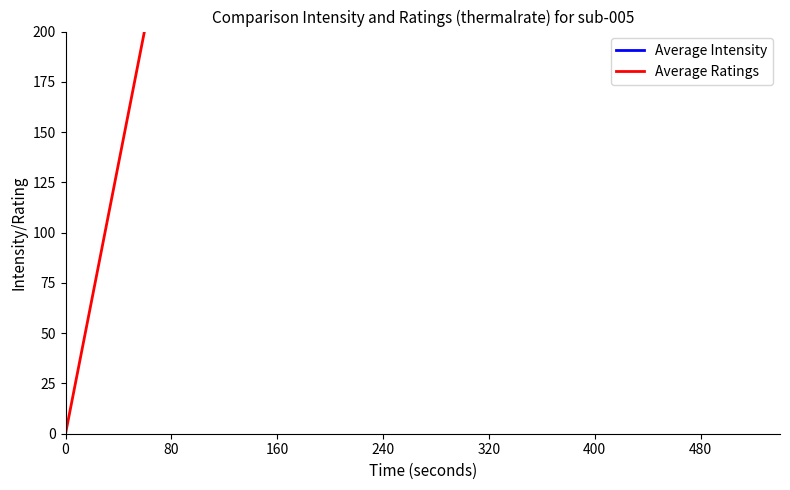

Reading right to left, what are all the values shown in this chart?

Average Intensity: 1005.0	1005.0	1005.0	1005.0	1005.0	1005.0	1005.0	1005.0	1005.0	1845.0	1845.0	1845.0	1845.0	1845.0	1845.0	1845.0	1845.0	1845.0	1845.0
Average Ratings: 1845.0	1744.4	1643.7	1543.1	1442.5	1341.8	1241.2	1140.5	1039.9	905.7	805.1	704.5	603.8	503.2	402.5	301.9	201.3	100.6	0.0